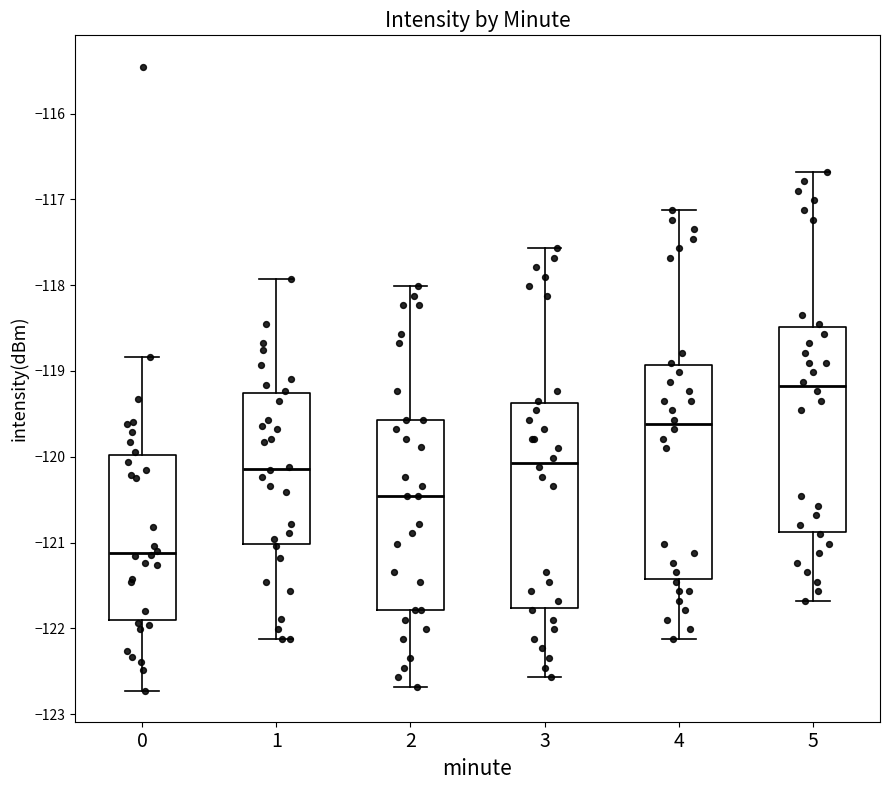

Reading left to right, transcribe this box plot: for each box, give where its median line is, the range the box spans, and where its two whiskers end, as read against the y-axis. The values are not printed on the chart, so give them approximately, as read against the axis.

0: median -121.1, box -121.9 to -120.0, whiskers -122.7 to -118.8
1: median -120.1, box -121.0 to -119.3, whiskers -122.1 to -117.9
2: median -120.5, box -121.8 to -119.6, whiskers -122.7 to -118.0
3: median -120.1, box -121.8 to -119.4, whiskers -122.6 to -117.6
4: median -119.6, box -121.4 to -118.9, whiskers -122.1 to -117.1
5: median -119.2, box -120.9 to -118.5, whiskers -121.7 to -116.7